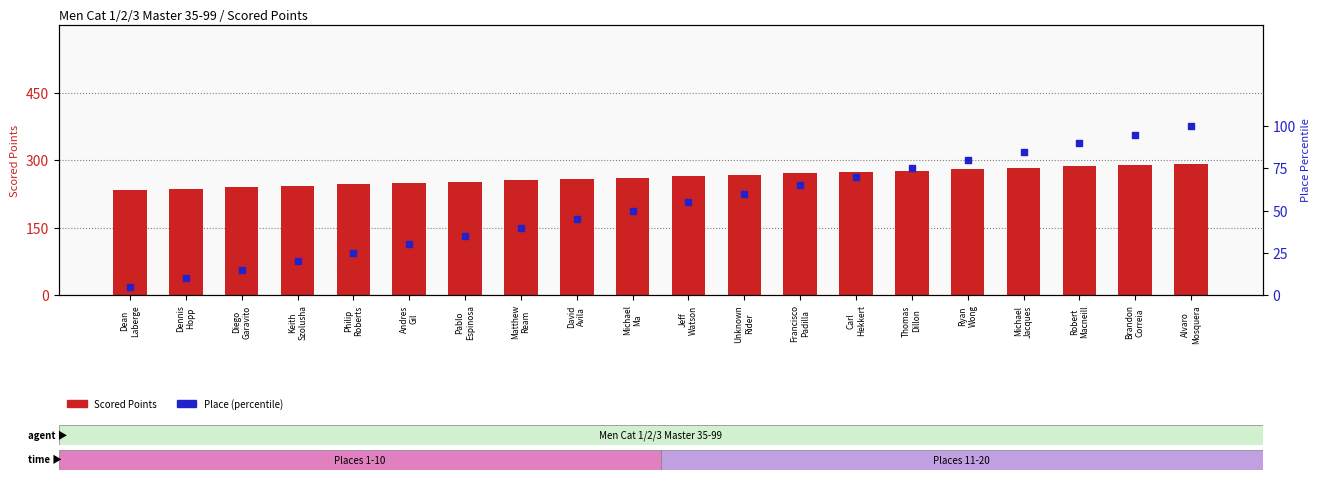

At which category is the sum across all series the highest?

Alvaro
Mosquera